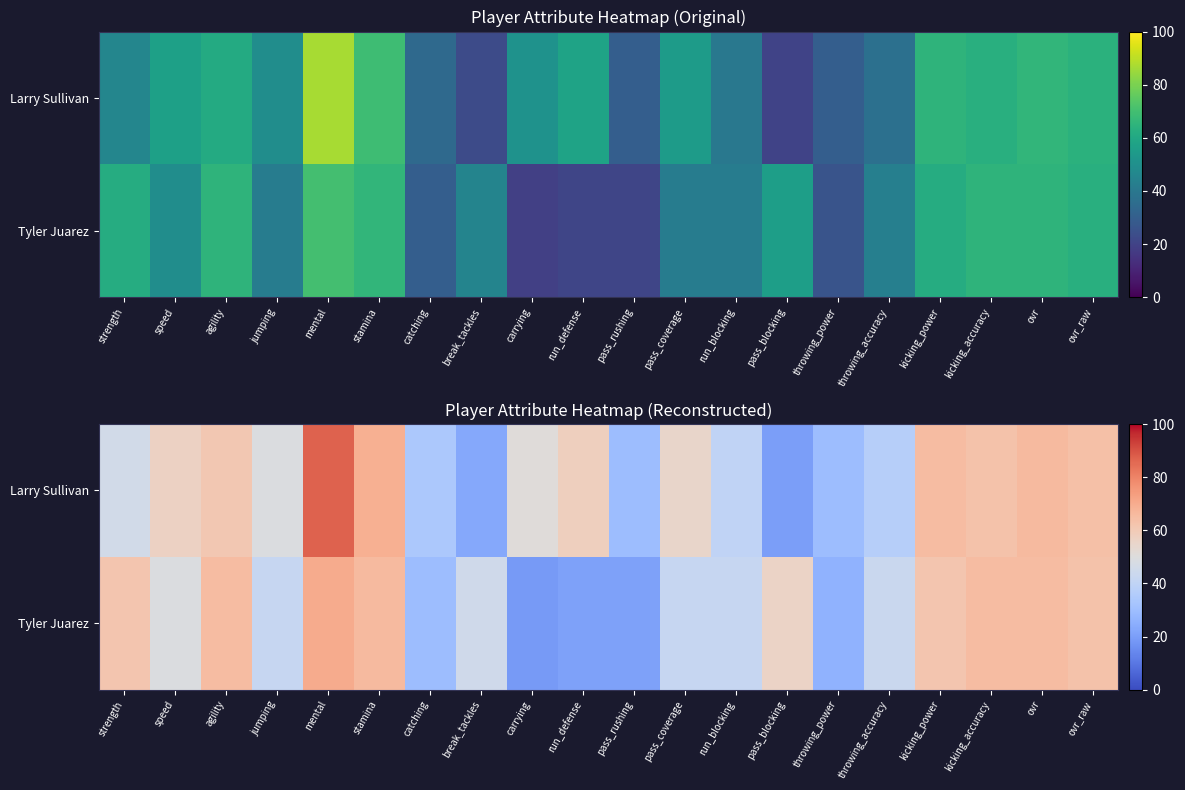

The value of Tyler Juarez at pass_rushing is 21. True or false?

True